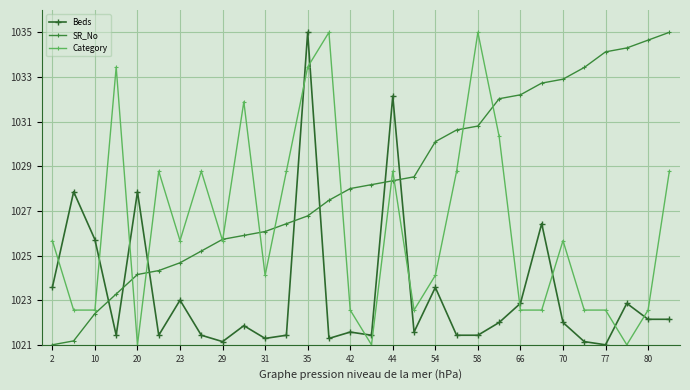

How many lines are shown in the chart?

3